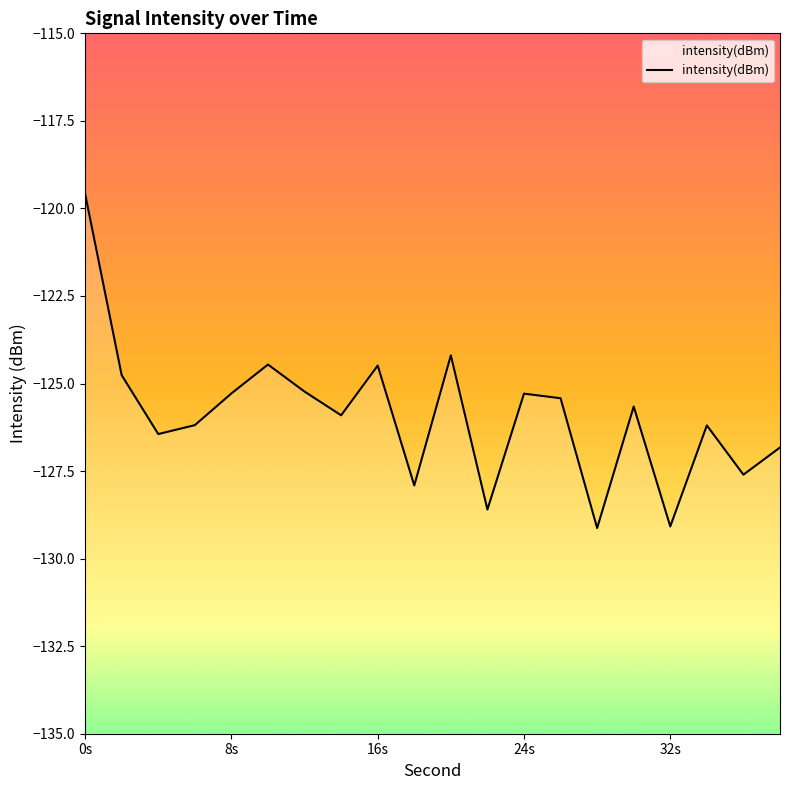

What is the minimum value shown in the chart?

-129.1